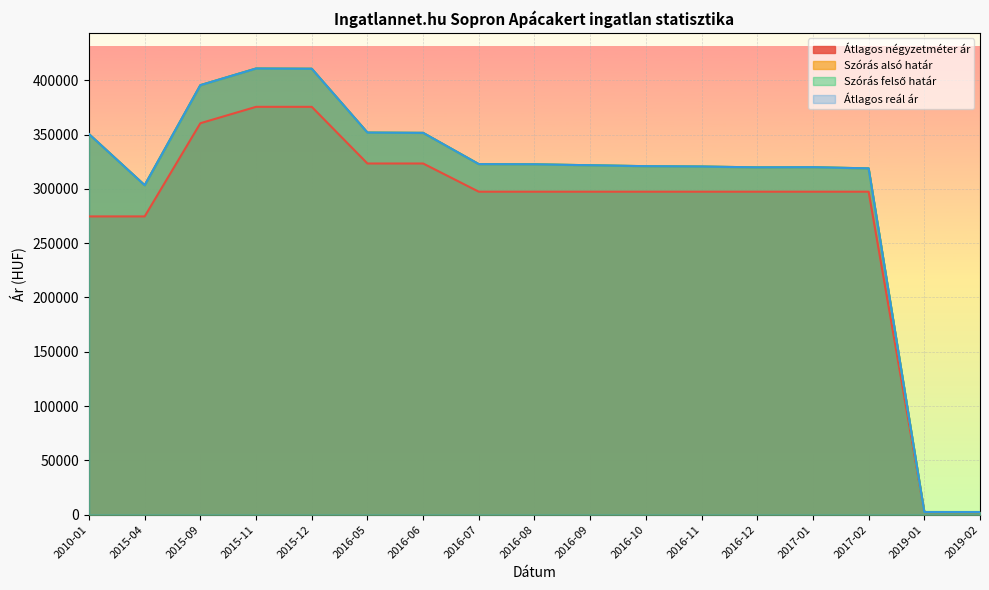

Count the number of data series in this chart.

4